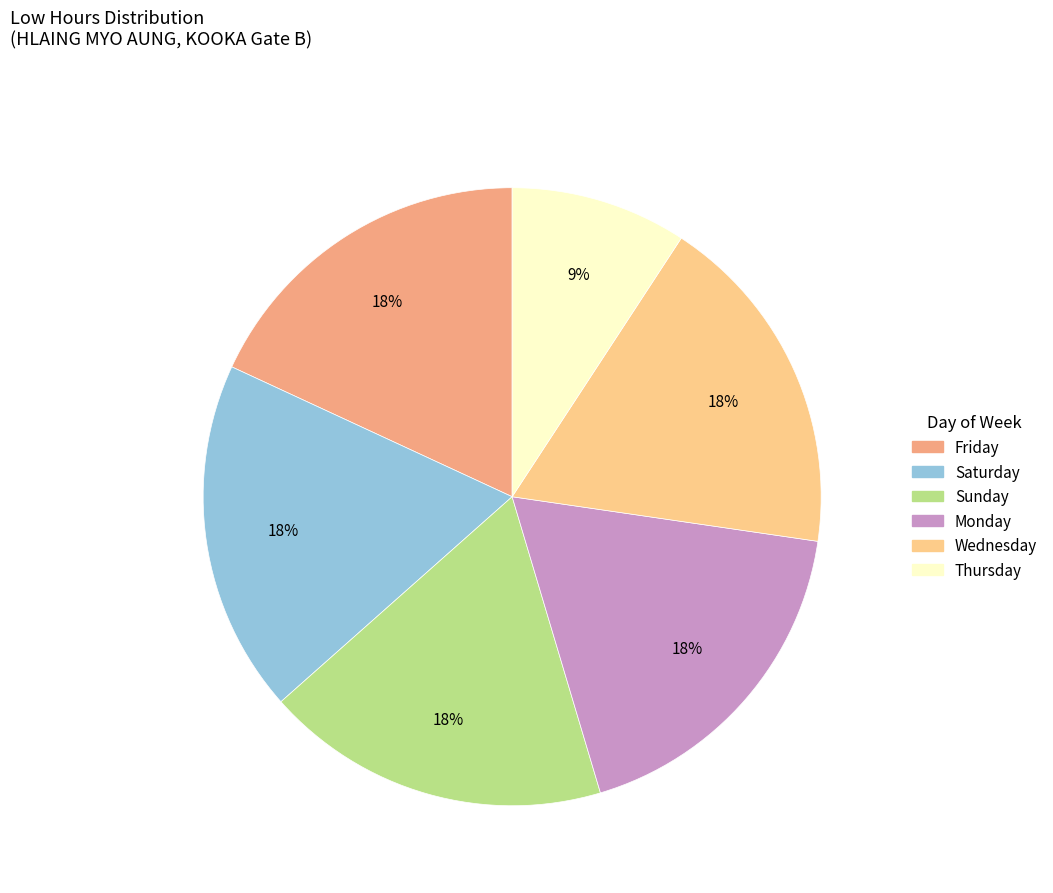

Does any single category account for the majority?

No